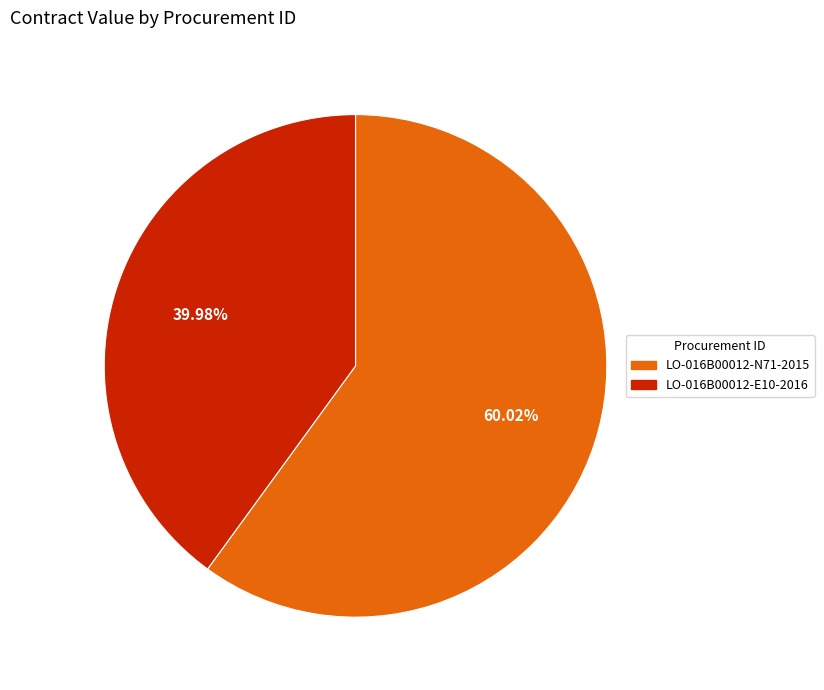

True or false: LO-016B00012-N71-2015 accounts for 69% of the total.

False